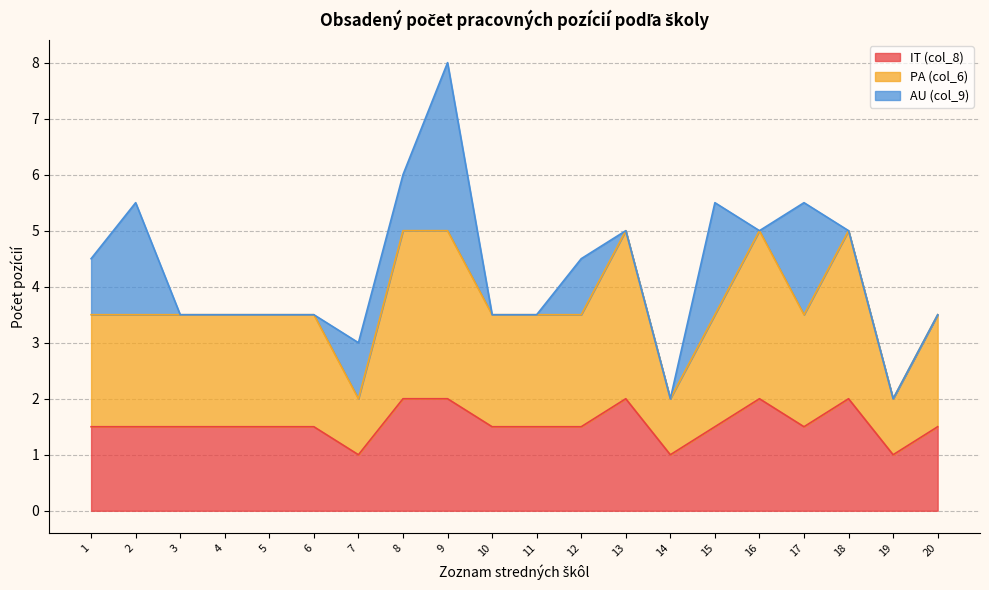

Where is the first local minimum for PA (col_6)?

7